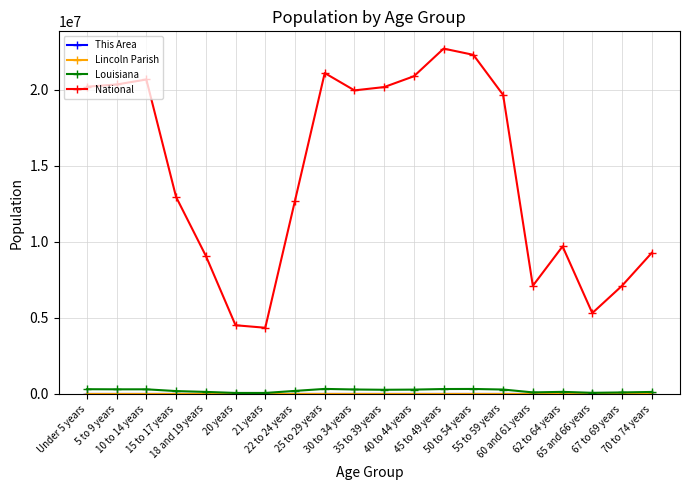

True or false: Louisiana has more than 0 interior local peaks.

True